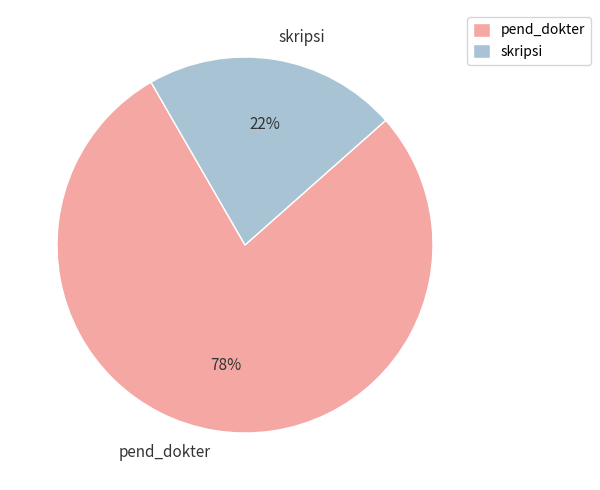

Between skripsi and pend_dokter, which is larger?

pend_dokter